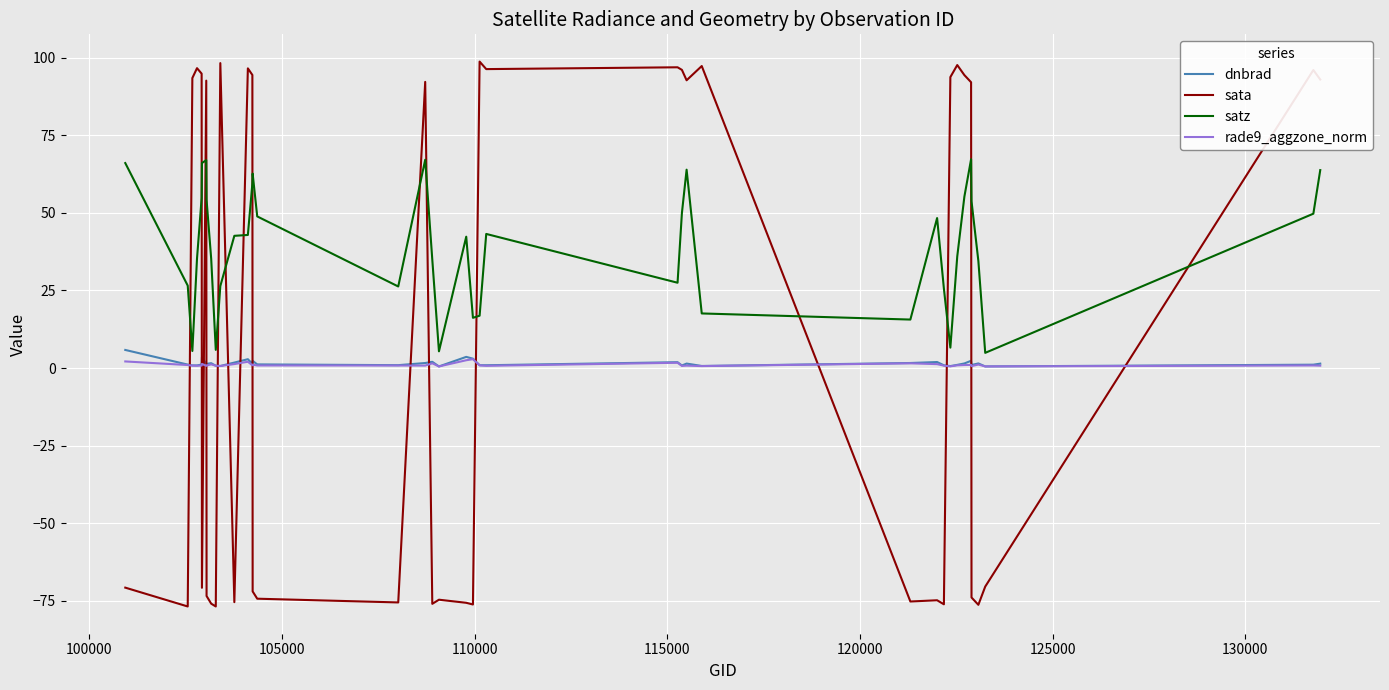

How many lines are shown in the chart?

4